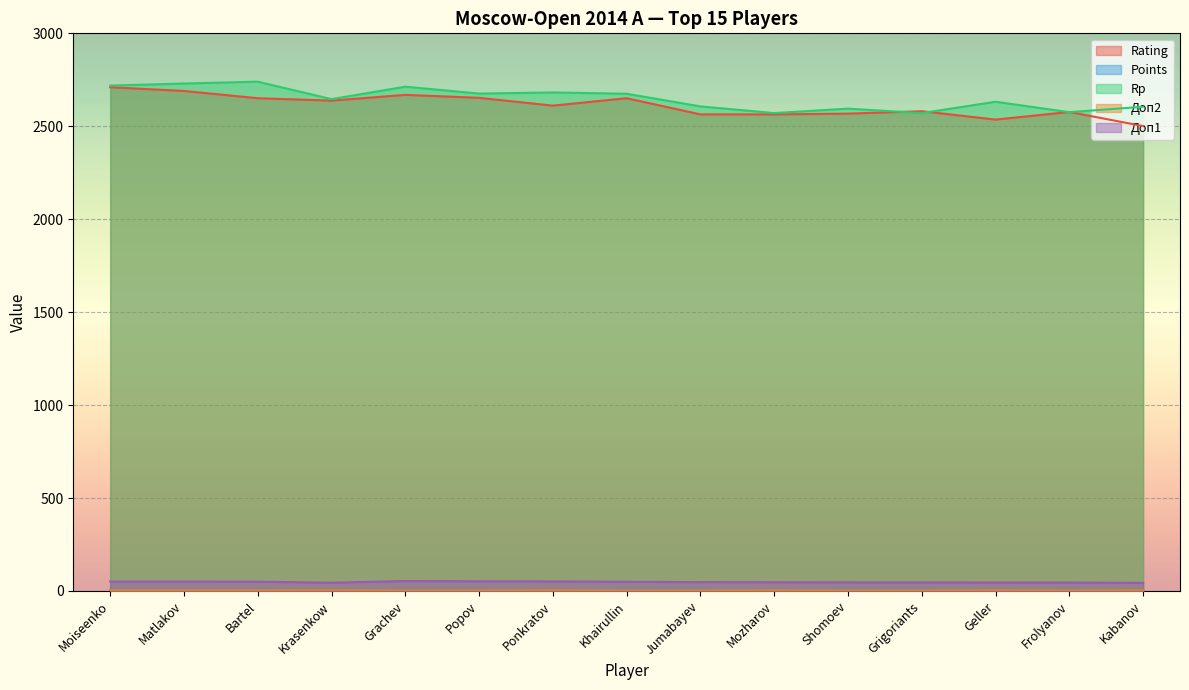

Between Ponkratov and Shomoev, which is larger?

Ponkratov